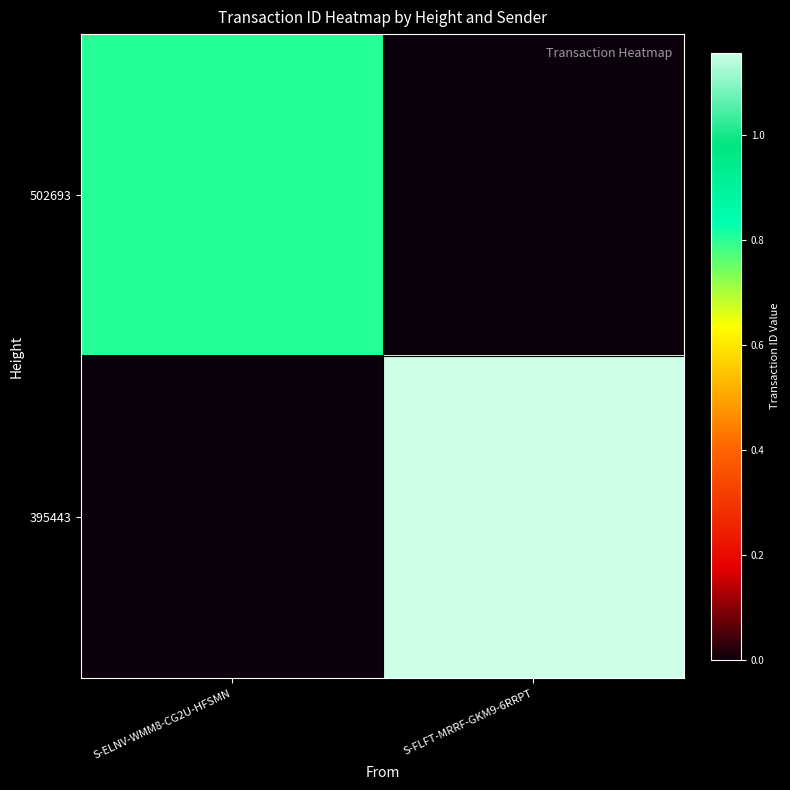

Reading right to left, list all the values displayed in this chart.

502693: S-FLFT-MRRF-GKM9-6RRPT=0	S-ELNV-WMM8-CG2U-HFSMN=8038885701331619840
395443: S-FLFT-MRRF-GKM9-6RRPT=11570150376387932160	S-ELNV-WMM8-CG2U-HFSMN=0